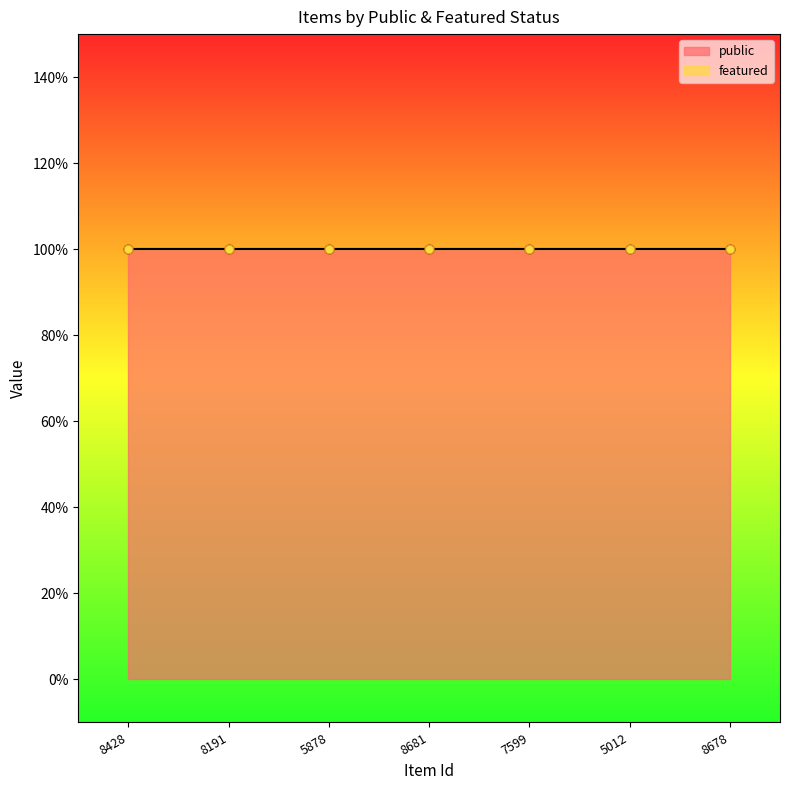

At which category is the sum across all series the highest?

8428